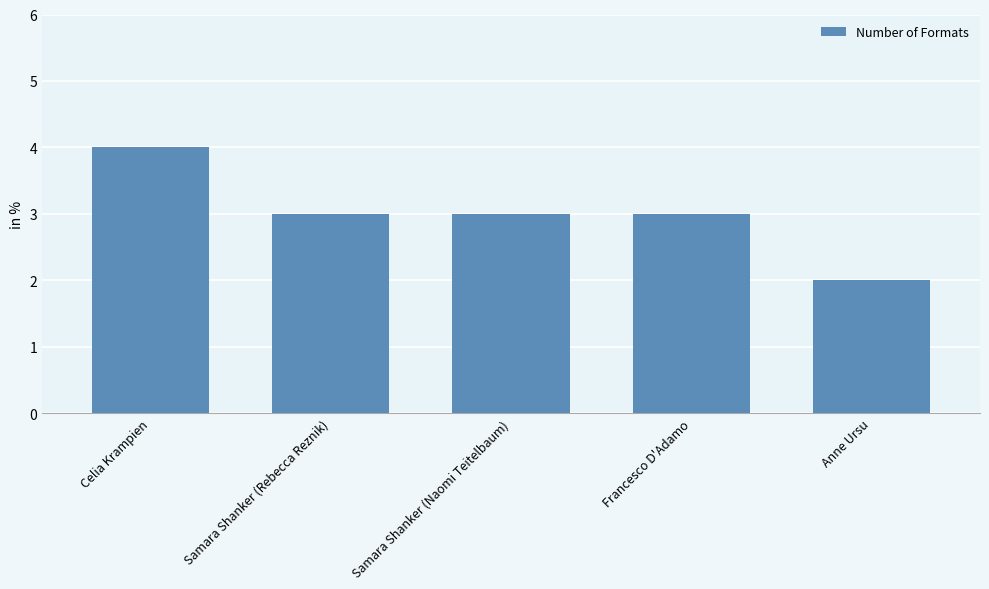

Are the bars grouped side by side (vs. stacked)?

No